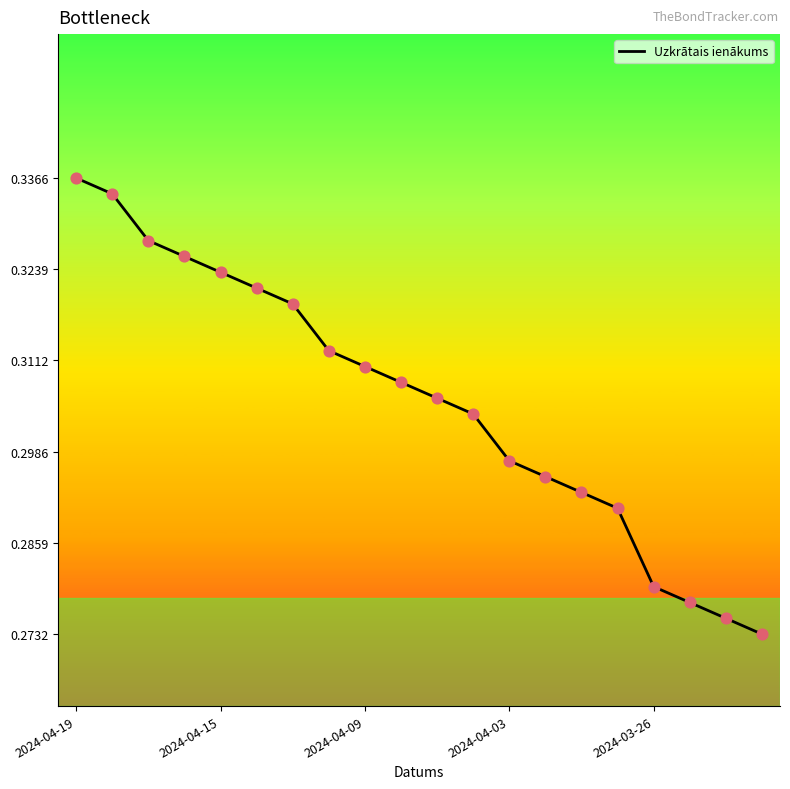

How many lines are shown in the chart?

1